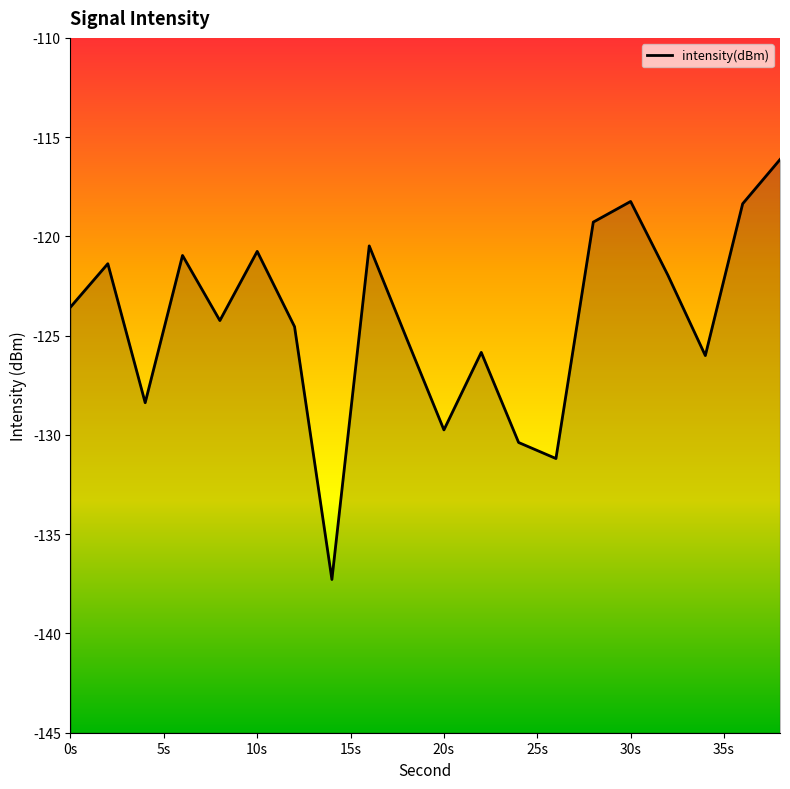

What is the minimum value shown in the chart?

-137.3